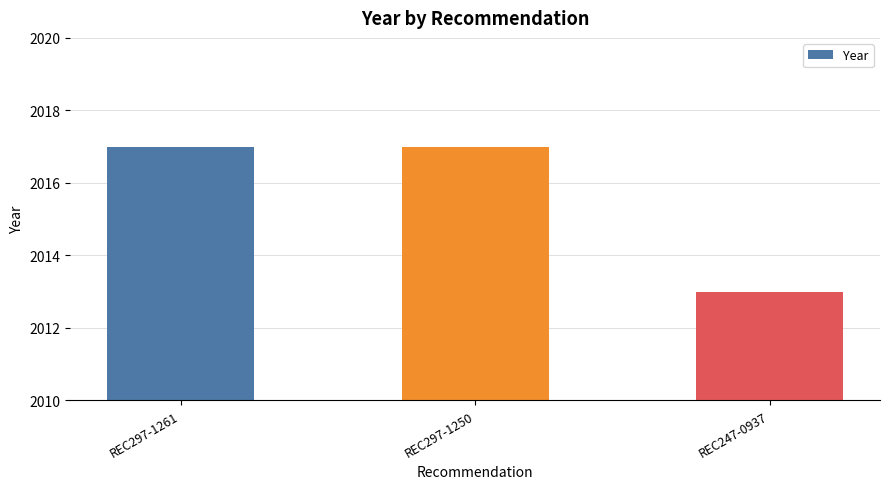

What is the difference between the maximum and minimum values?

4